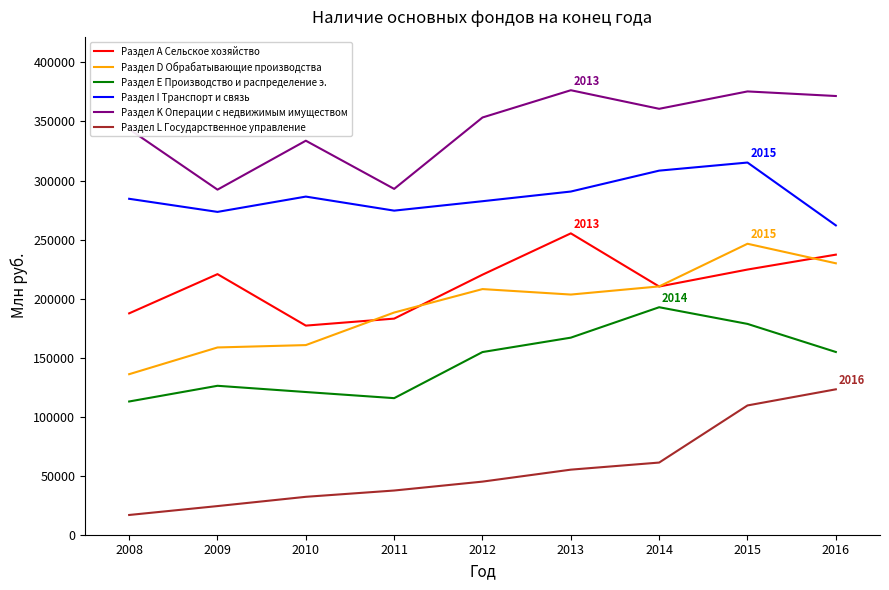

What is the approximate value of Раздел L Государственное управление at 2008, to the nearest 100?

16700